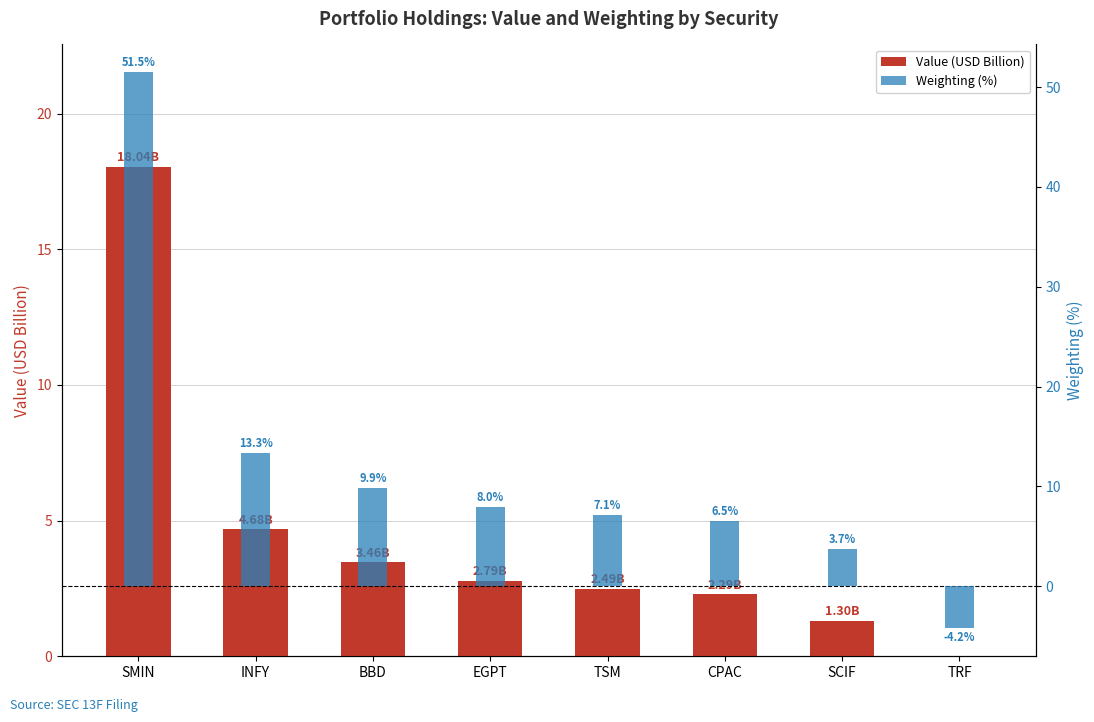

How many bars are there in total?

16